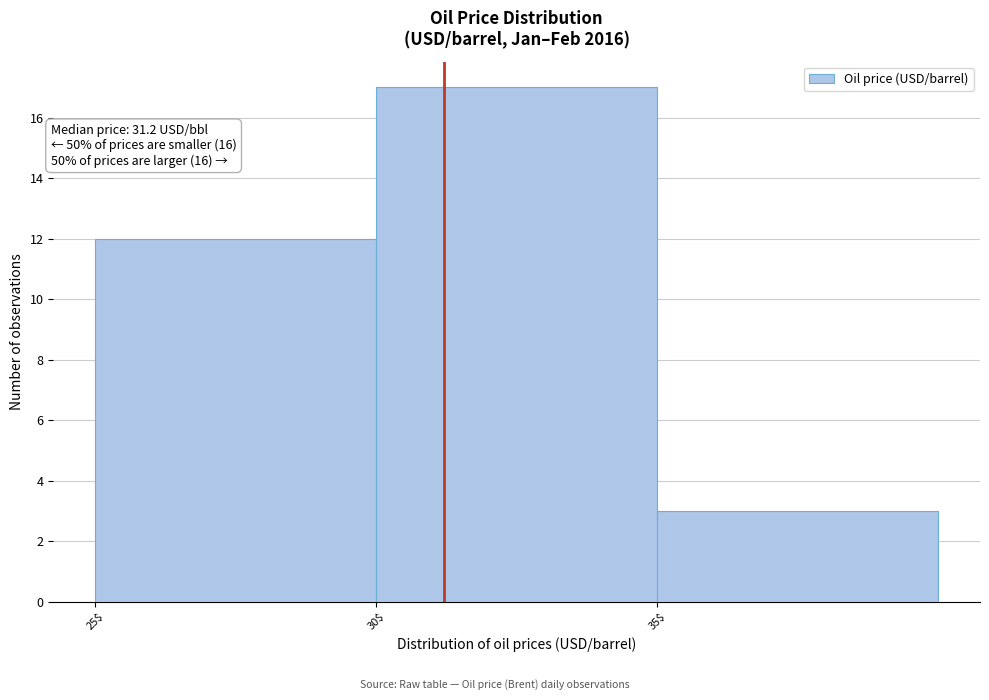

Which range on the x-axis has the tallest bar?

30 to 35